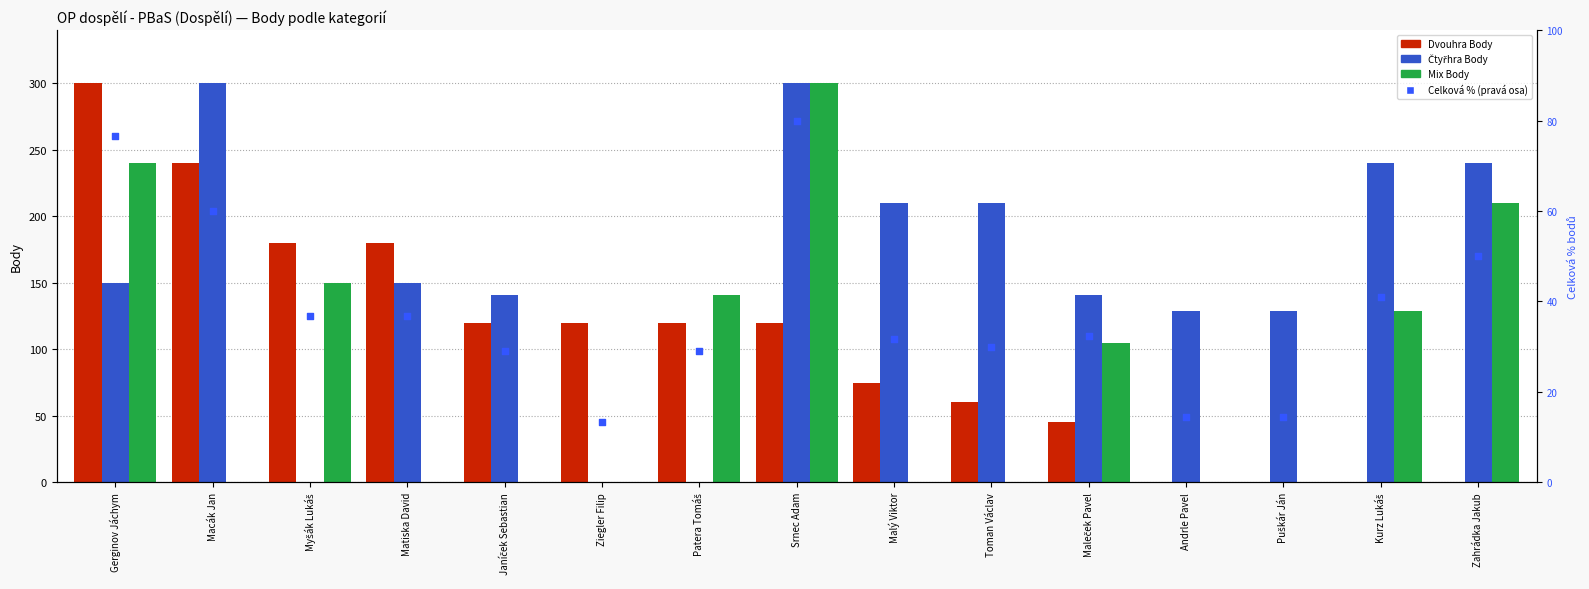

Which series contains the highest Y value?

Dvouhra Body